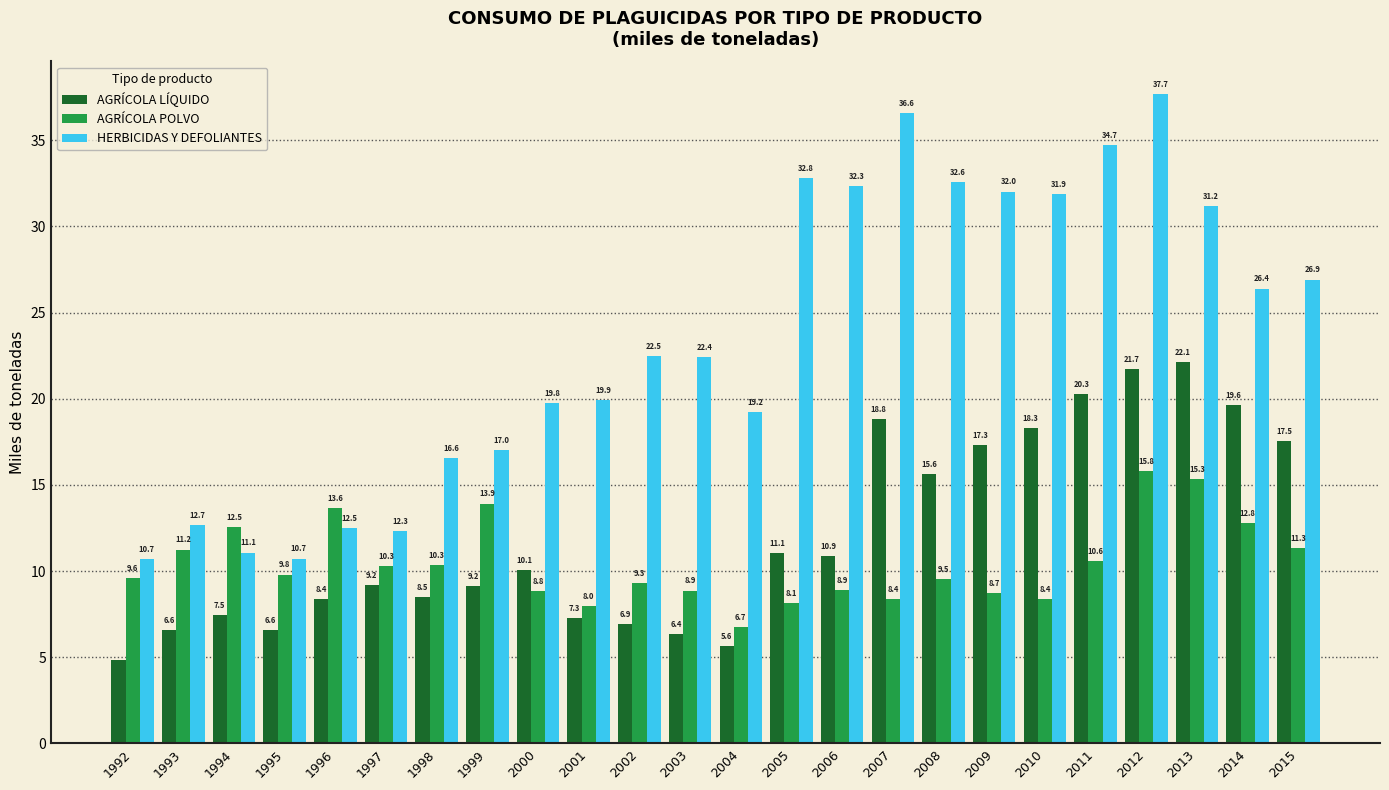

What value does the AGRÍCOLA LÍQUIDO series have at 2006?

10.9